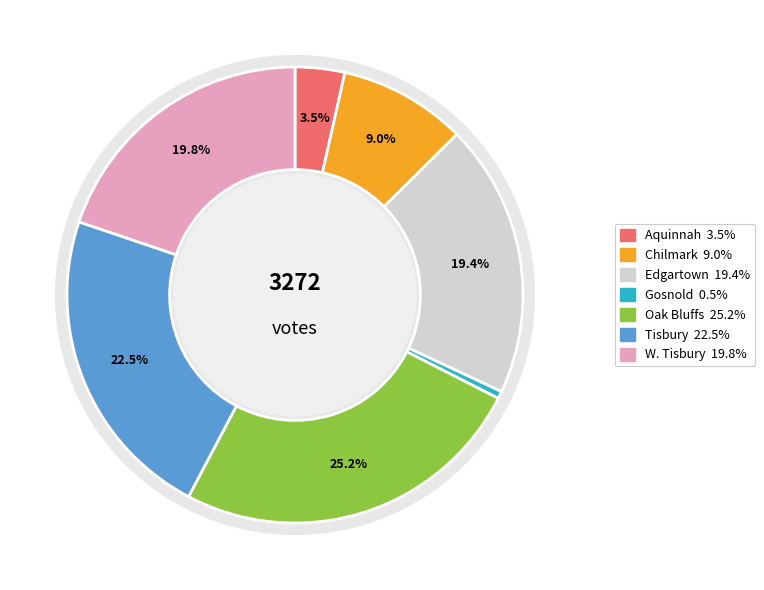

How much of the chart is everything except Tisbury?

77.5%